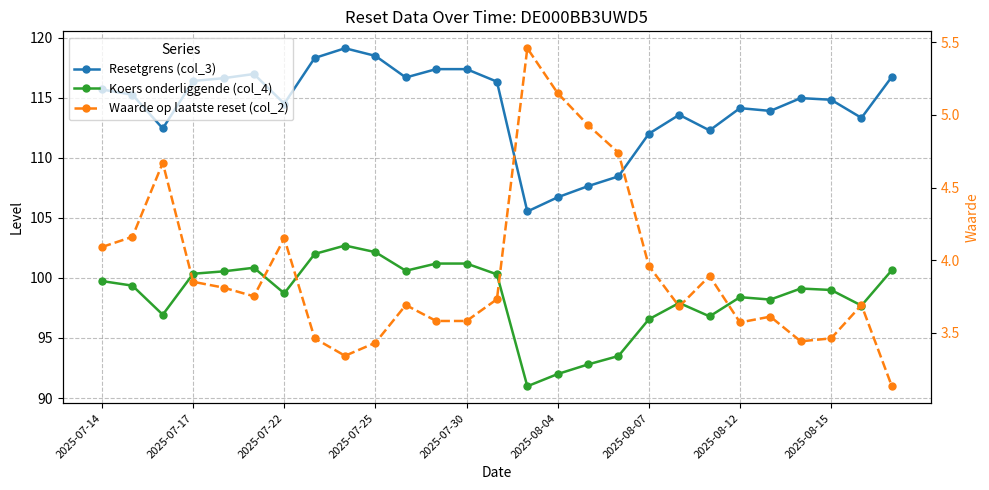

True or false: Koers onderliggende (col_4) has a value of 62.0 at 2025-08-04.

False